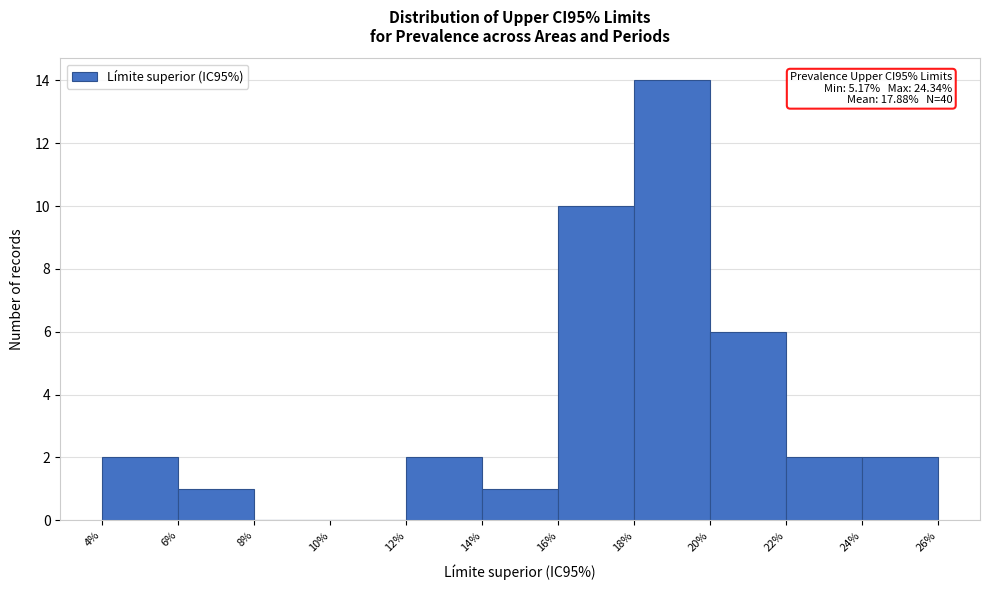

Over which range of the x-axis is the bar tallest?

18% to 20%